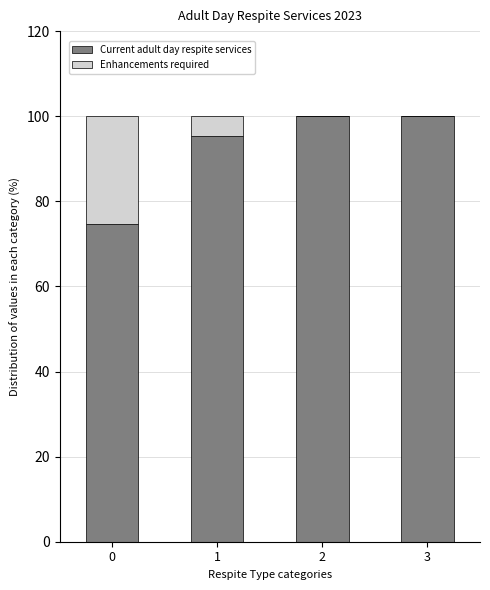

What is the sum of all Current adult day respite services values?

369.9